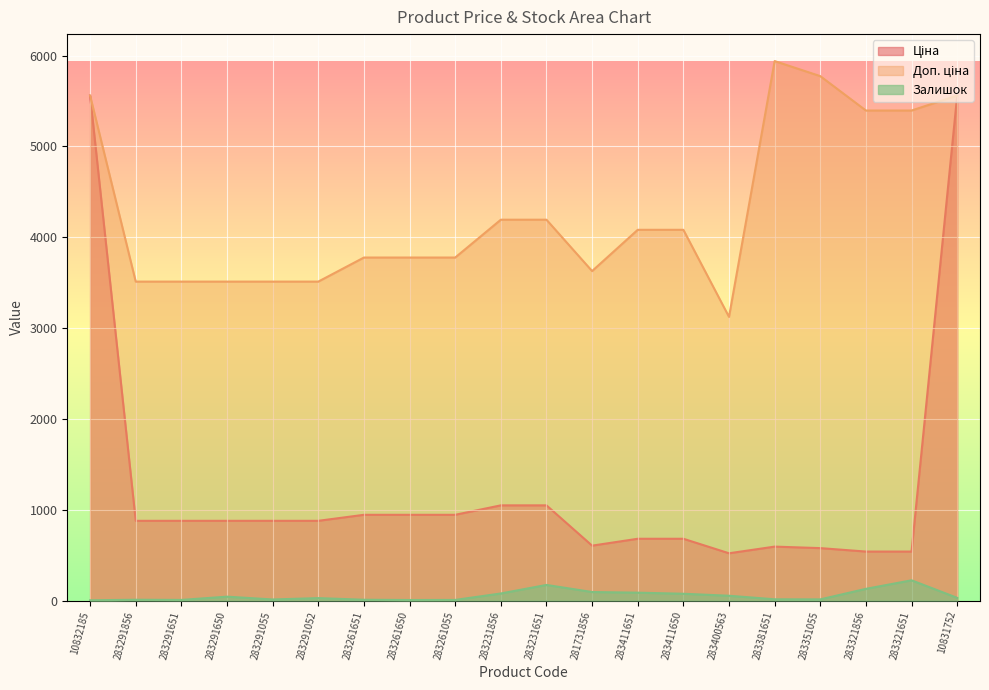

What are all the series names shown in the legend?

Ціна, Доп. ціна, Залишок